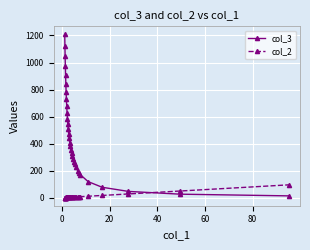

What is the difference between the maximum and minimum values in the col_3 series?

1193.8